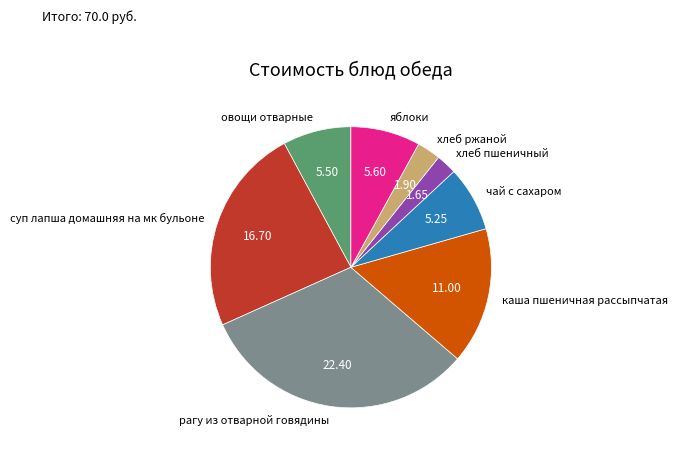

Which category has the biggest portion of the pie?

рагу из отварной говядины